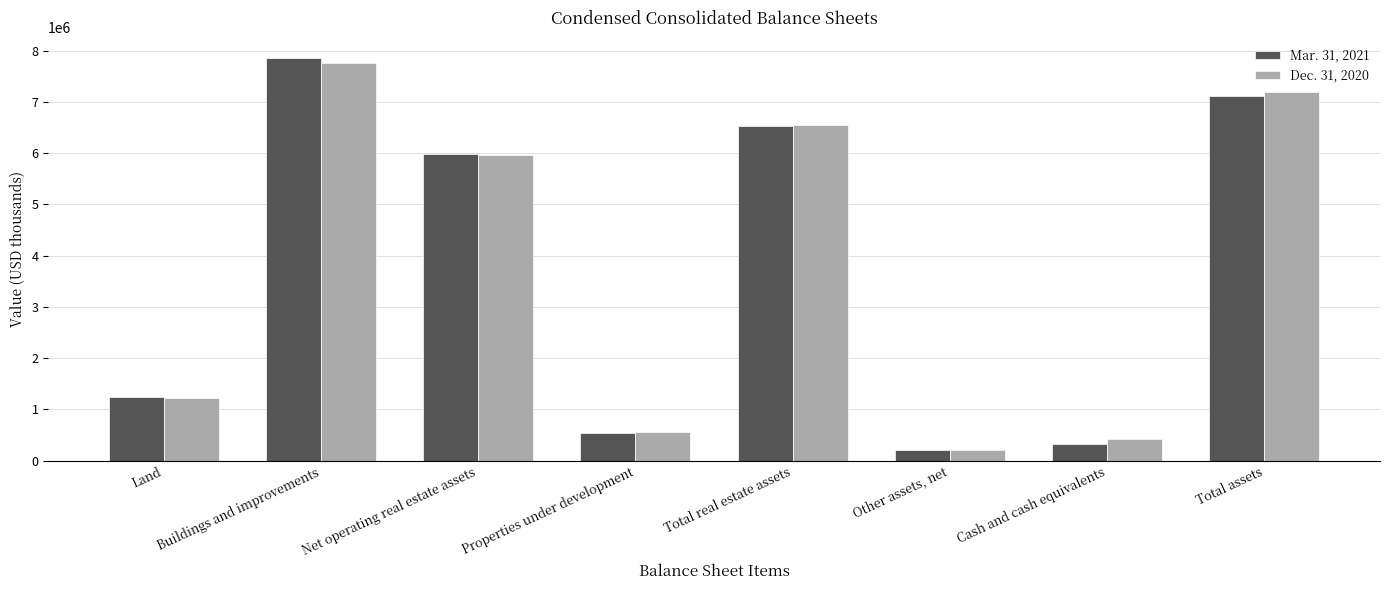

Rank the categories by Dec. 31, 2020 value from lowest to highest.

Other assets, net, Cash and cash equivalents, Properties under development, Land, Net operating real estate assets, Total real estate assets, Total assets, Buildings and improvements